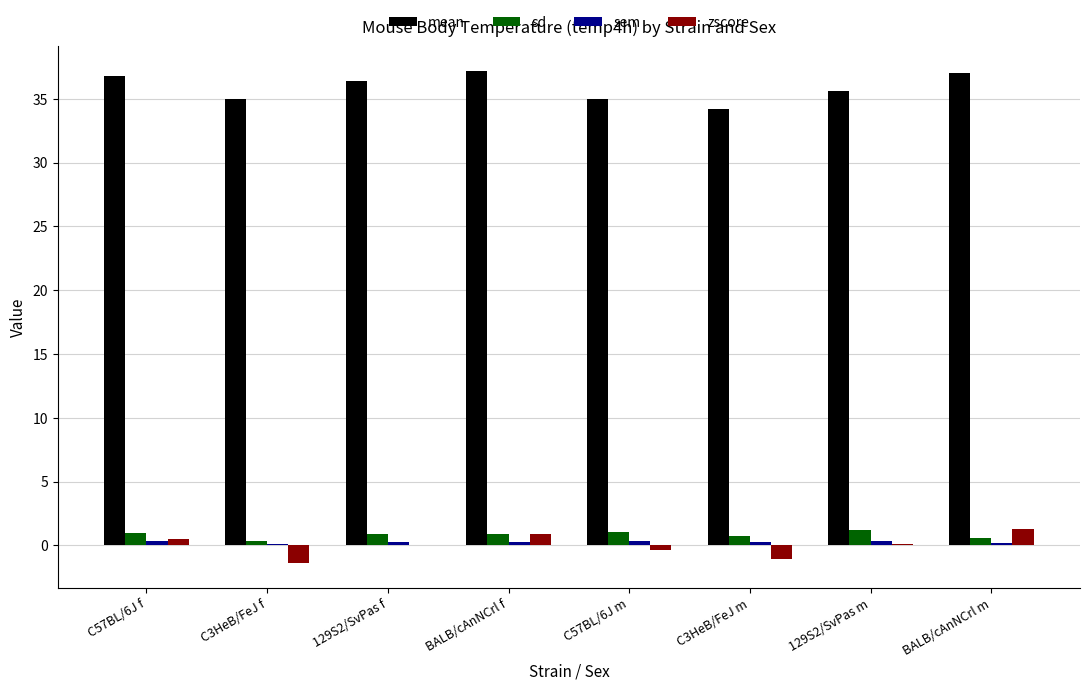

True or false: zscore has a value of 1.3 at BALB/cAnNCrl m.

True